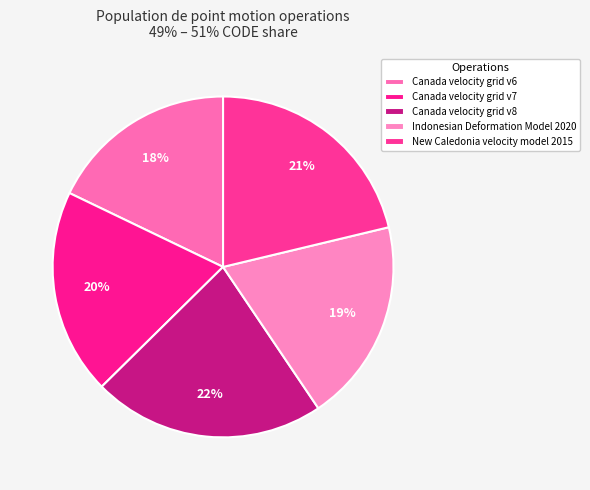

To the nearest percent, what portion does Canada velocity grid v7 represent?

20%